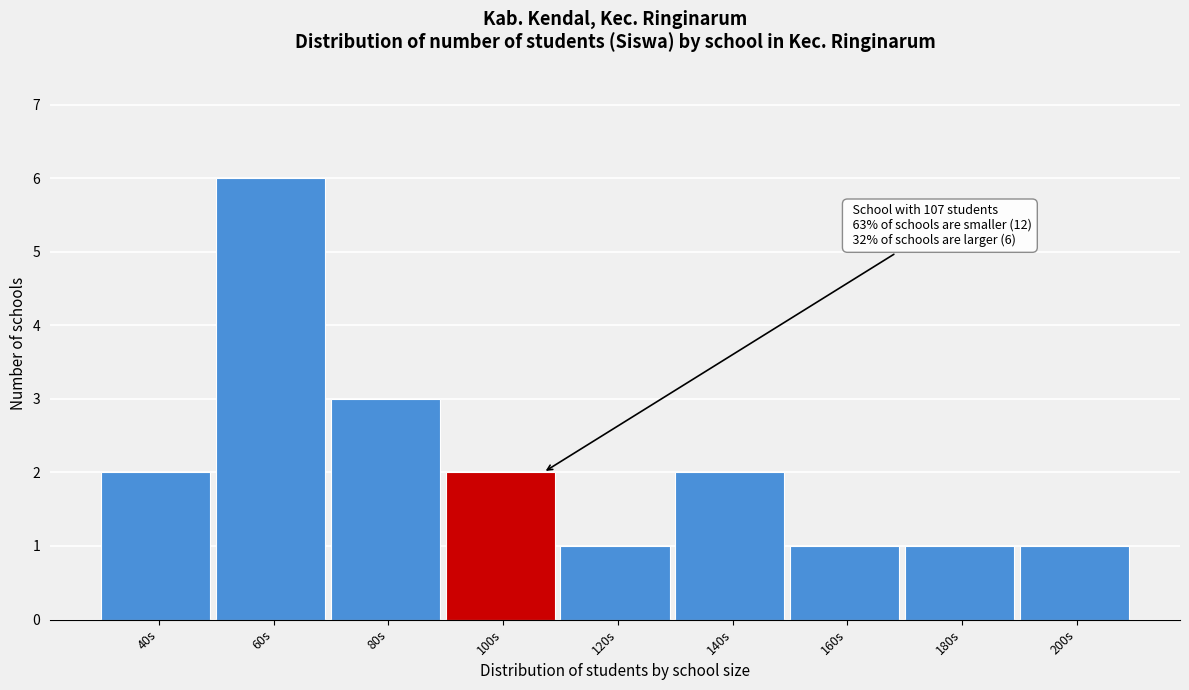

Reading left to right, extract all data points from this chart.

40s=2	60s=6	80s=3	100s=2	120s=1	140s=2	160s=1	180s=1	200s=1